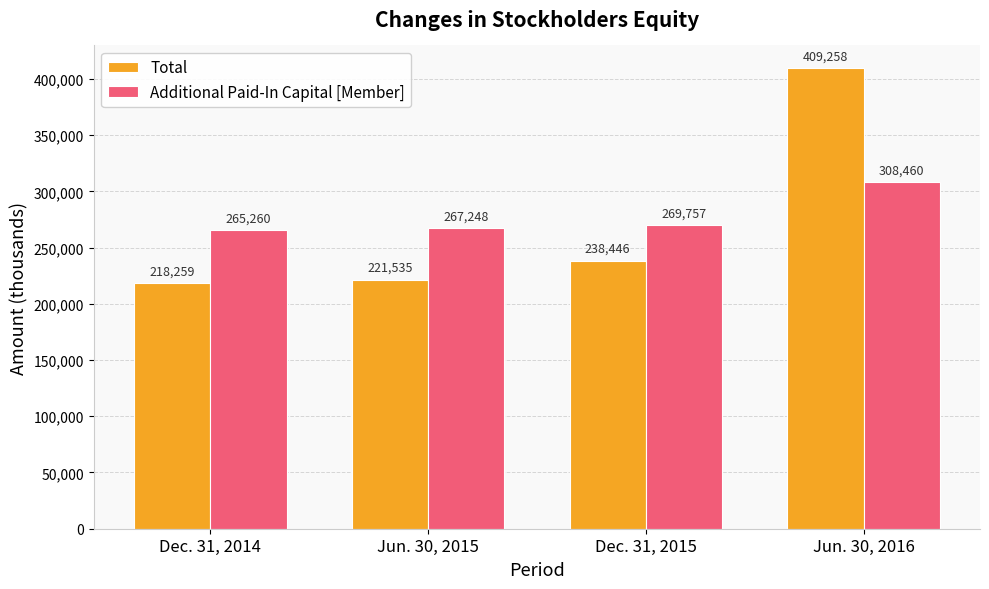

Reading left to right, extract all data points from this chart.

Total: Dec. 31, 2014=218259	Jun. 30, 2015=221535	Dec. 31, 2015=238446	Jun. 30, 2016=409258
Additional Paid-In Capital [Member]: Dec. 31, 2014=265260	Jun. 30, 2015=267248	Dec. 31, 2015=269757	Jun. 30, 2016=308460